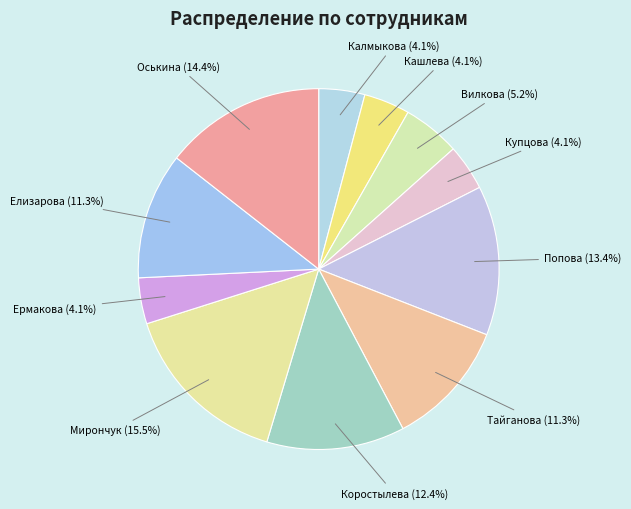

What percentage is the Попова slice, to the nearest percent?

13%